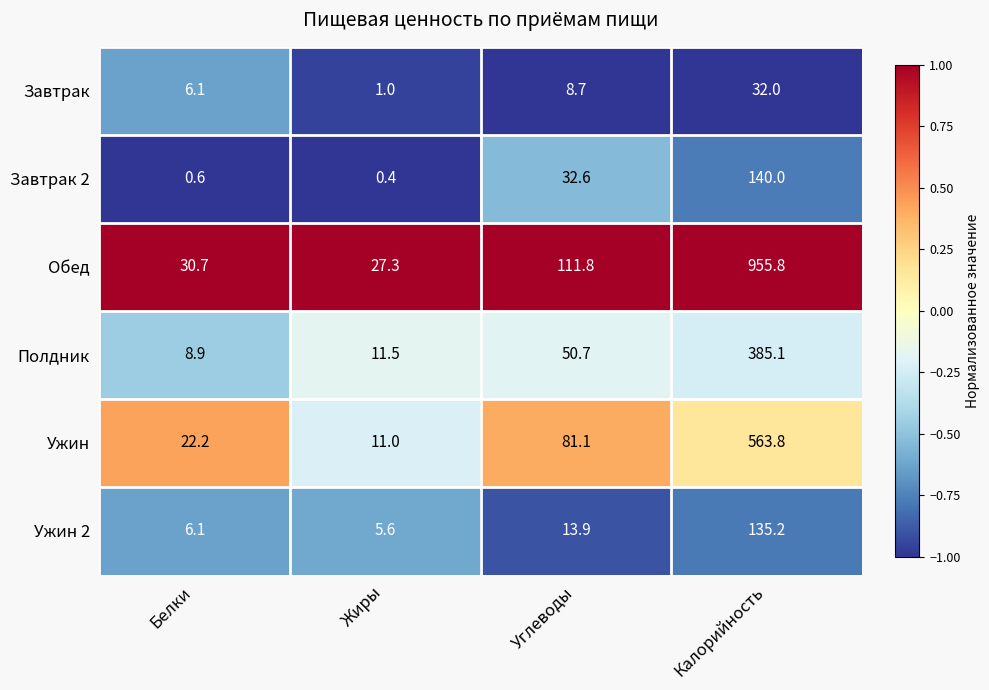

What is the total value across all series at Калорийность?

2211.9